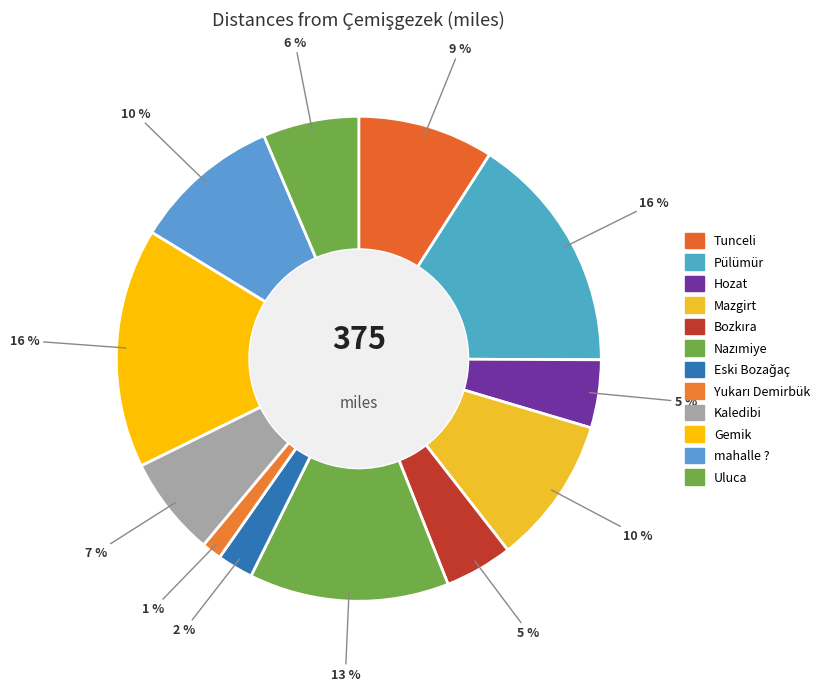

How many slices are in this pie chart?

12